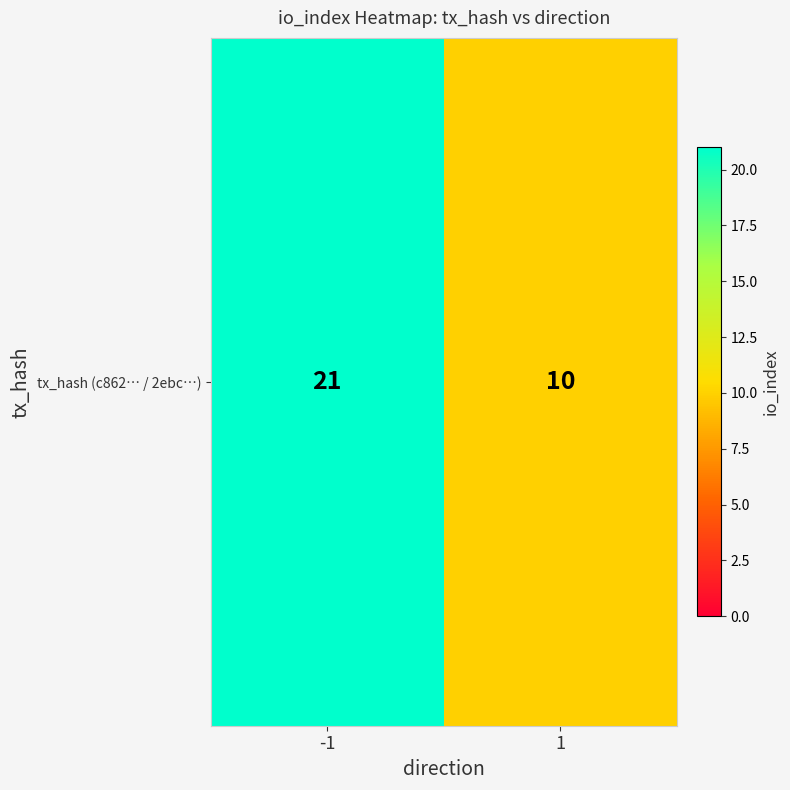

List the labels in order of value, smallest first.

1, -1